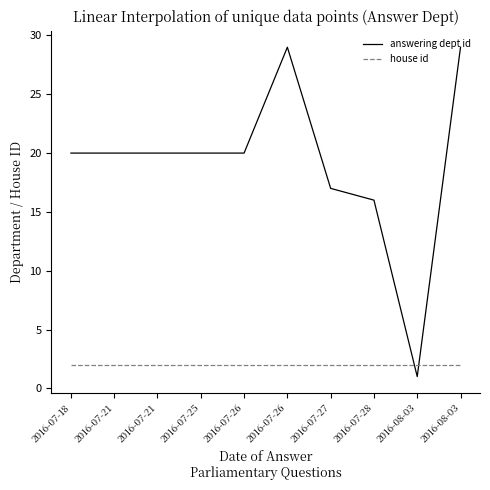

Reading right to left, what are all the values shown in this chart?

answering dept id: 2016-08-03=29	2016-08-03=1	2016-07-28=16	2016-07-27=17	2016-07-26=29	2016-07-26=20	2016-07-25=20	2016-07-21=20	2016-07-21=20	2016-07-18=20
house id: 2016-08-03=2	2016-08-03=2	2016-07-28=2	2016-07-27=2	2016-07-26=2	2016-07-26=2	2016-07-25=2	2016-07-21=2	2016-07-21=2	2016-07-18=2